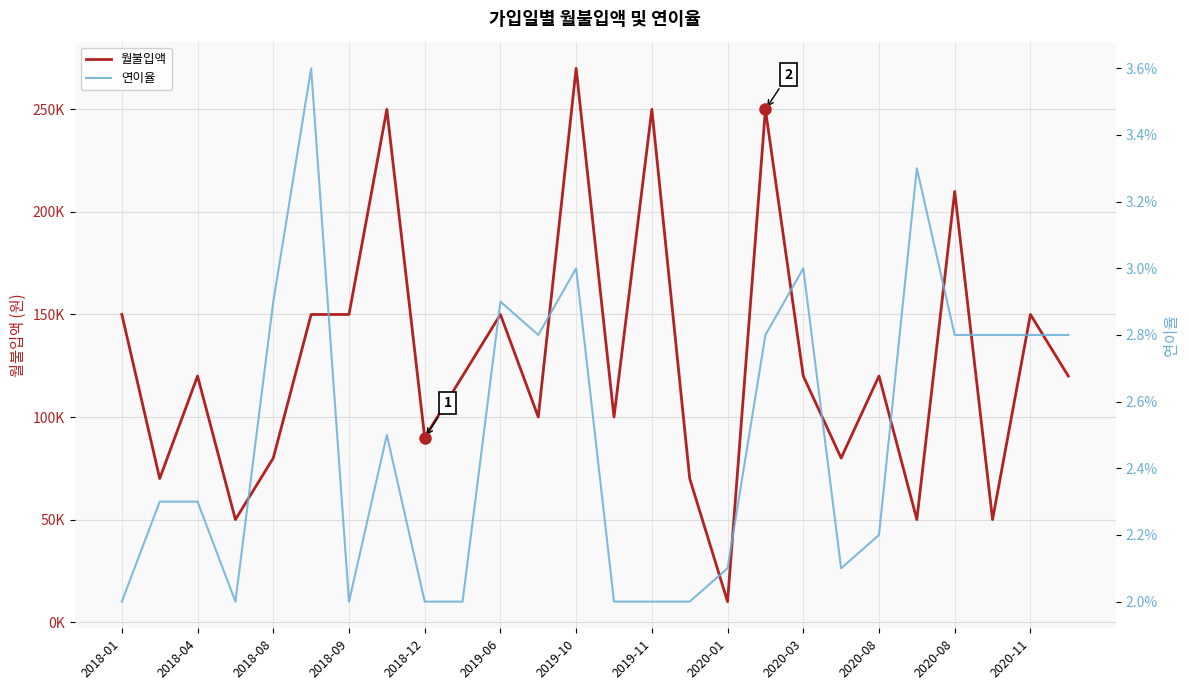

At which label does 연이율 reach its minimum?

2018-01